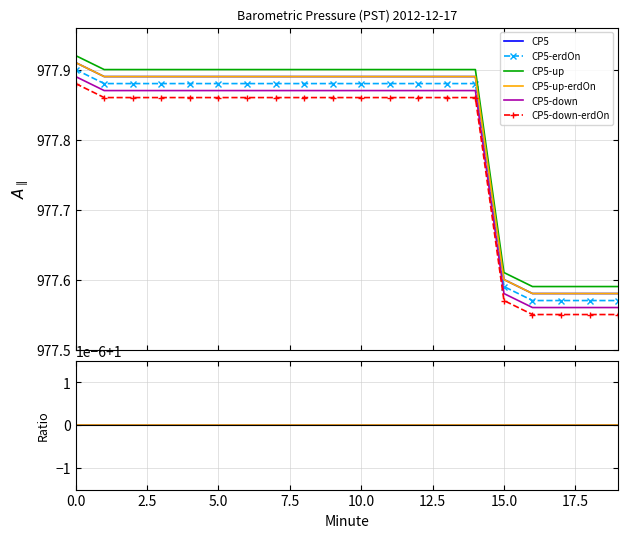

Which has a higher value, 7.5 or 2.5?

7.5